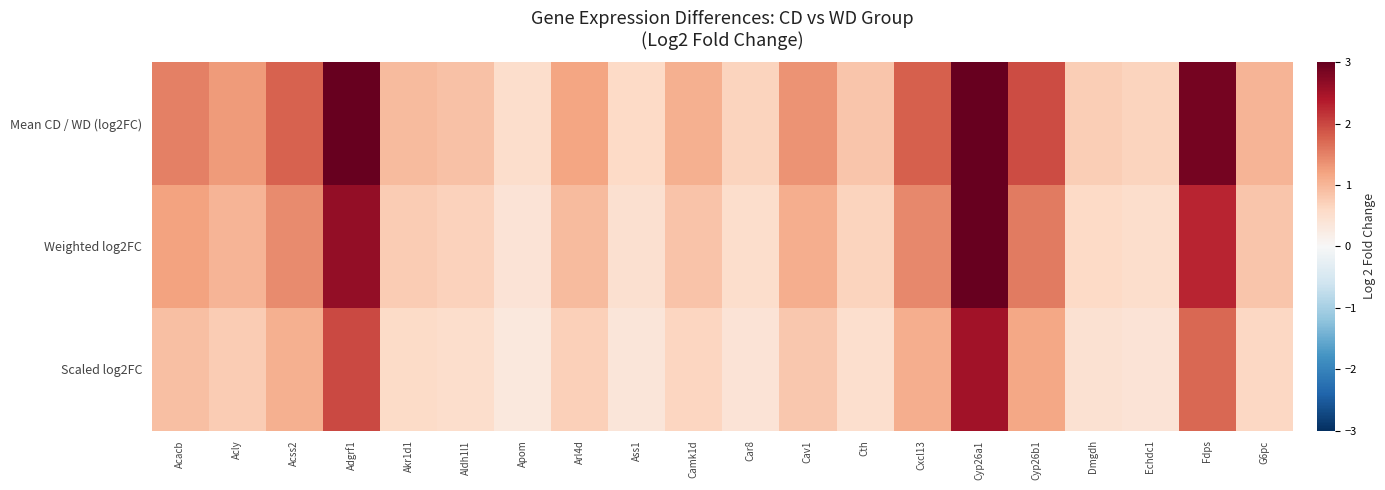

At how many categories does at least one series exceed 4?

1